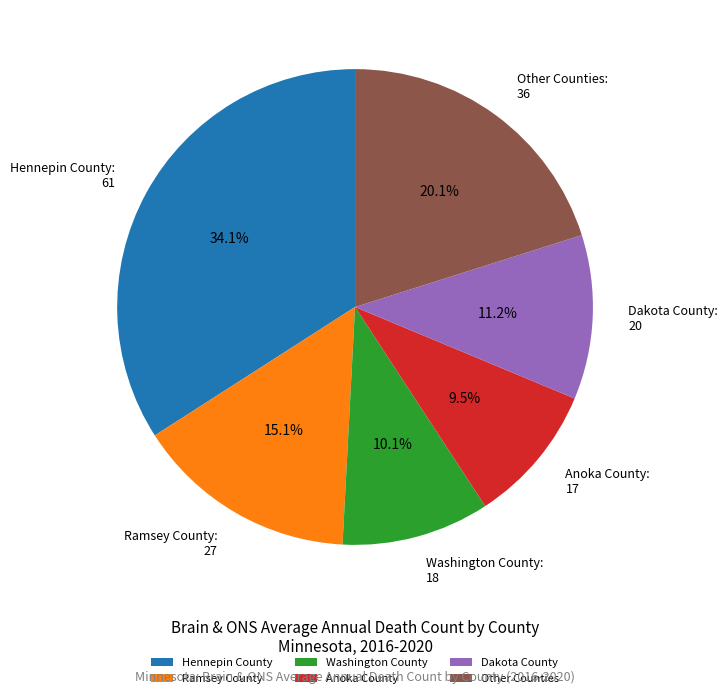

Is Anoka County the majority of the pie?

No